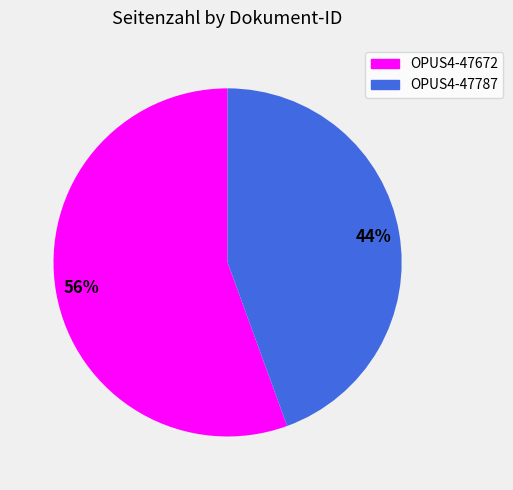

The OPUS4-47672 slice represents 56% of the pie. True or false?

True